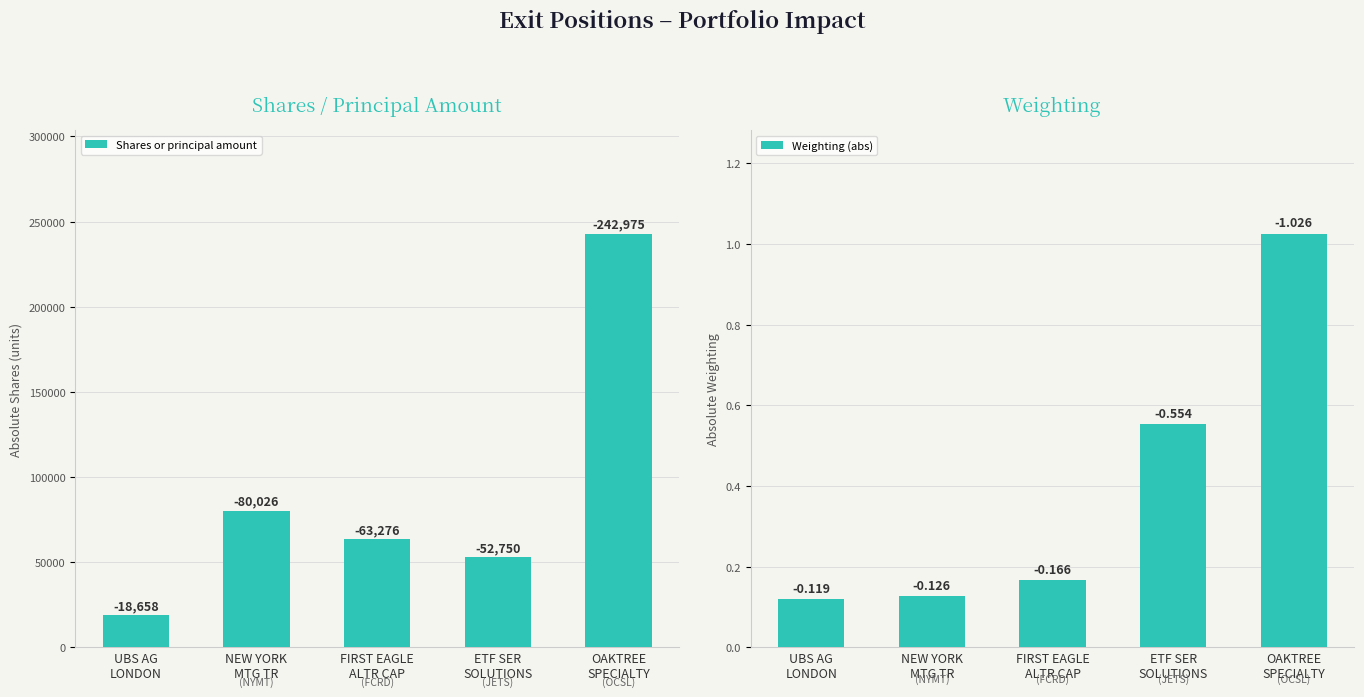

What is the average value of the Shares or principal amount series?

91537.0